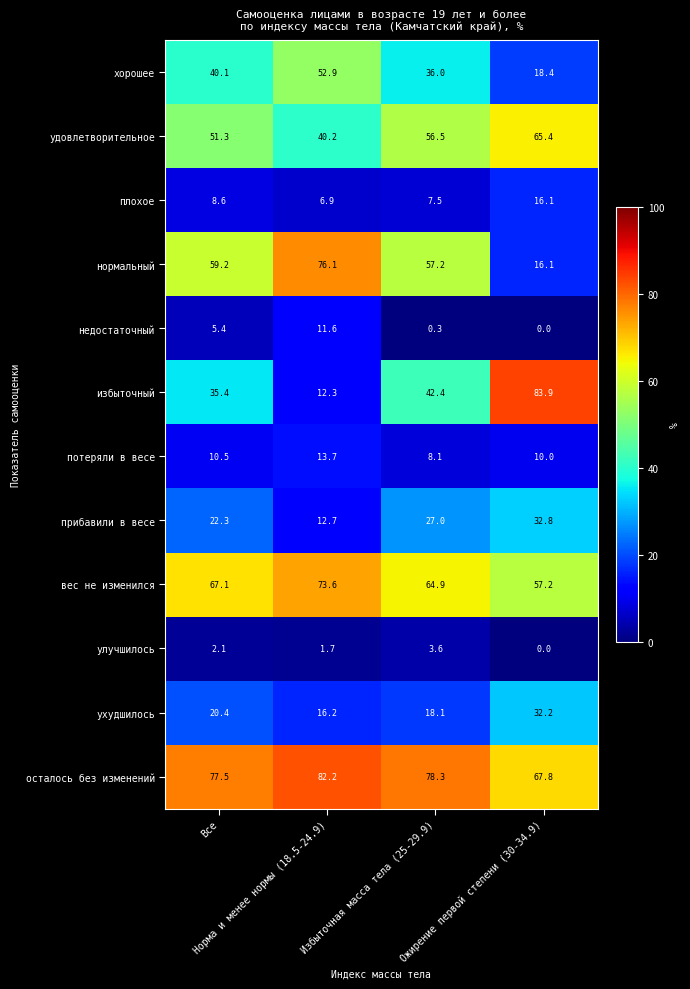

Which series has the widest spread of values?

избыточный